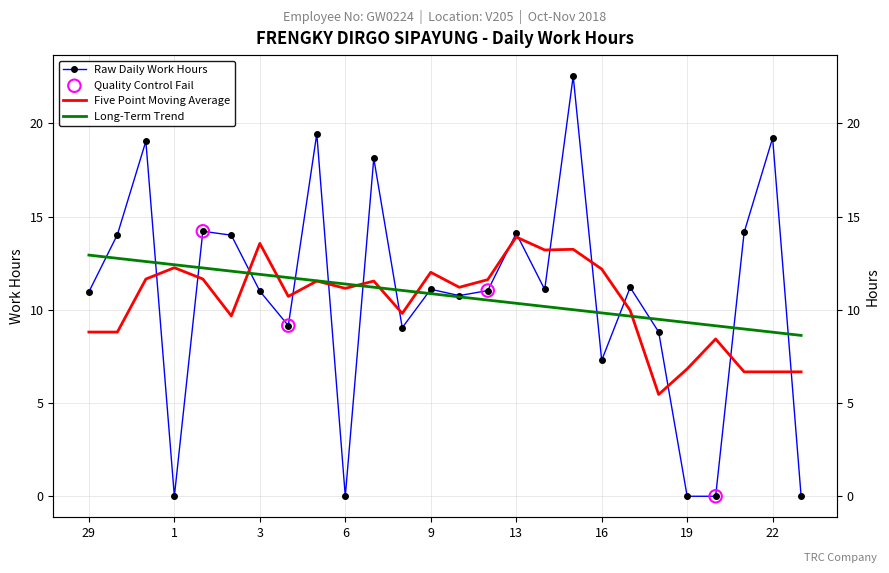

Between 6 and 3, which is larger?

3